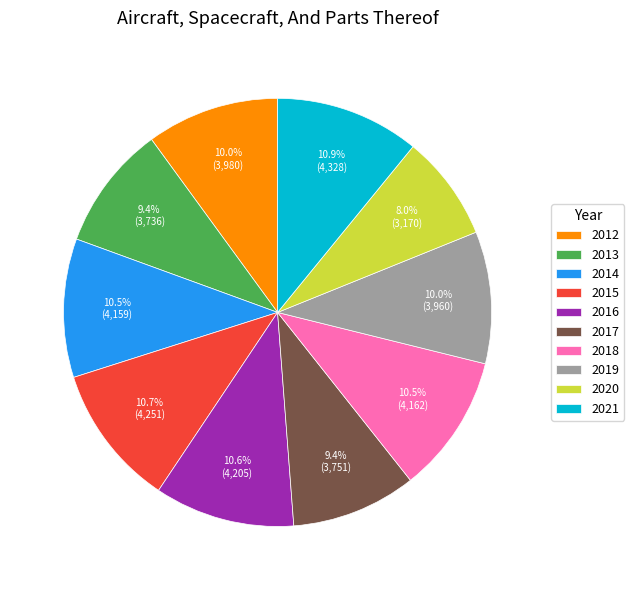

What is the smallest slice in the pie chart?

2020